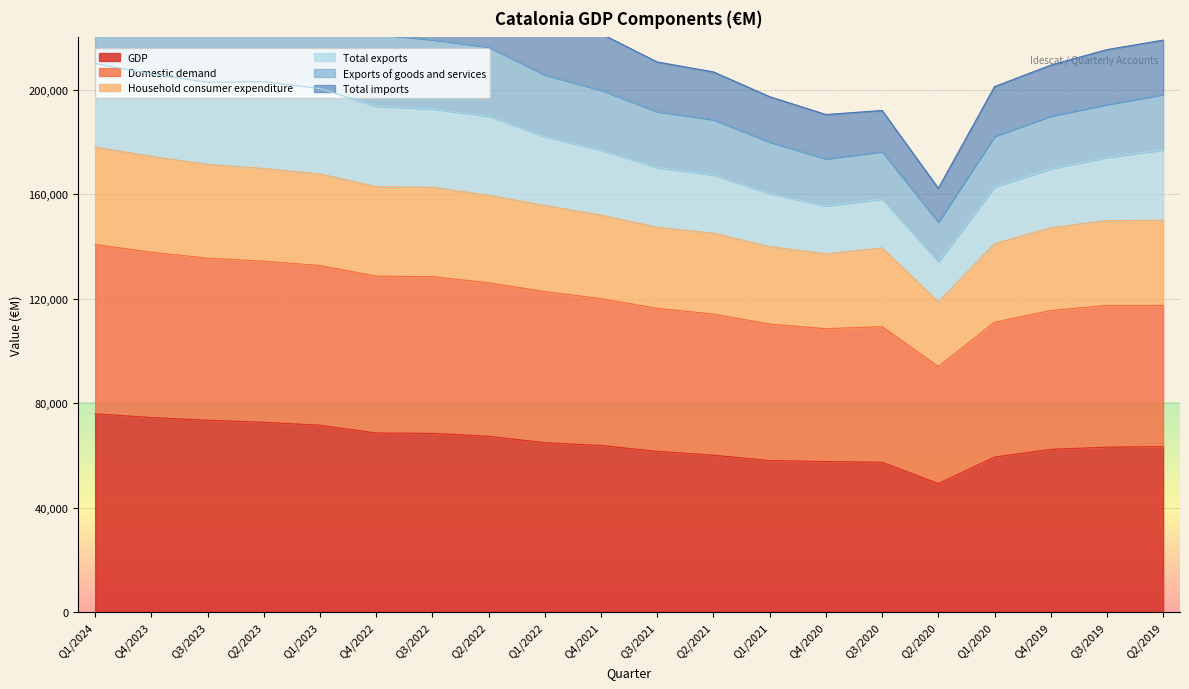

The Total exports series shows 145581 at Q4/2023. True or false?

False